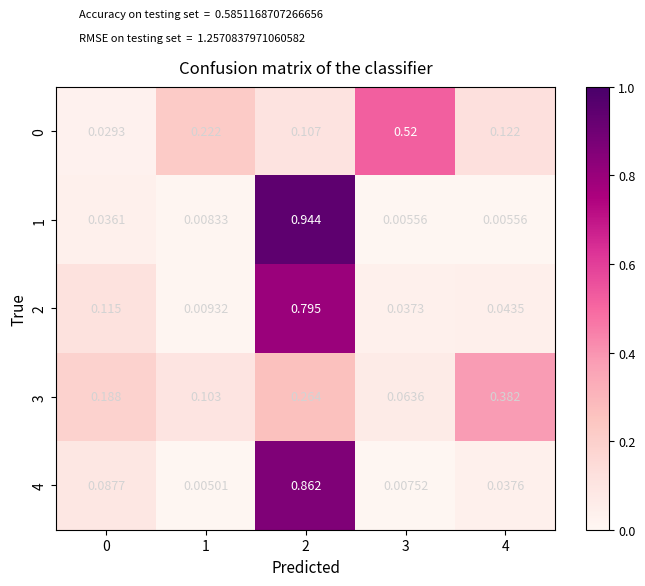

Which series changed the most between 0 and 4?

3